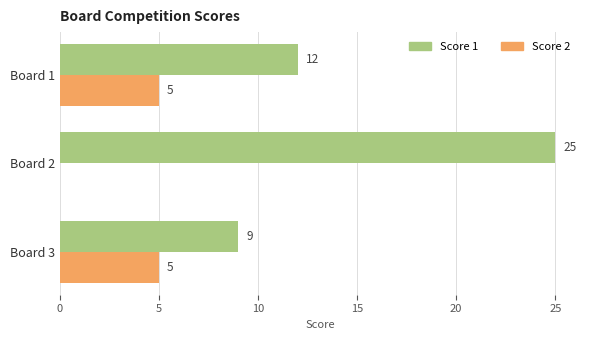

How many Score 2 values are between 0 and 5?

3